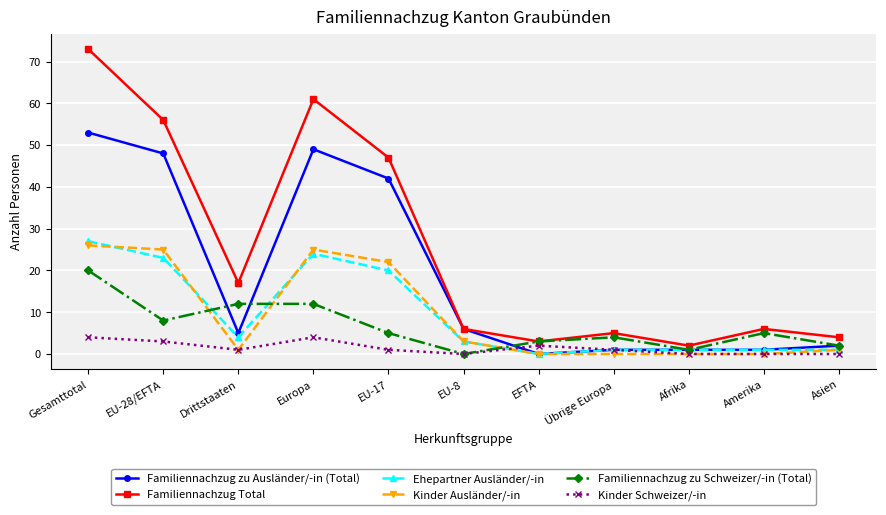

True or false: Familiennachzug zu Schweizer/-in (Total) has more than 0 interior local peaks.

True